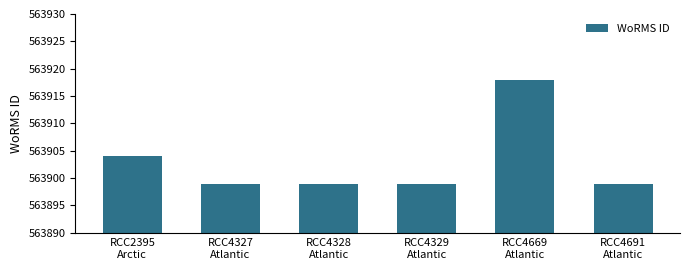

What is the label of the 6th bar from the left?

RCC4691
Atlantic